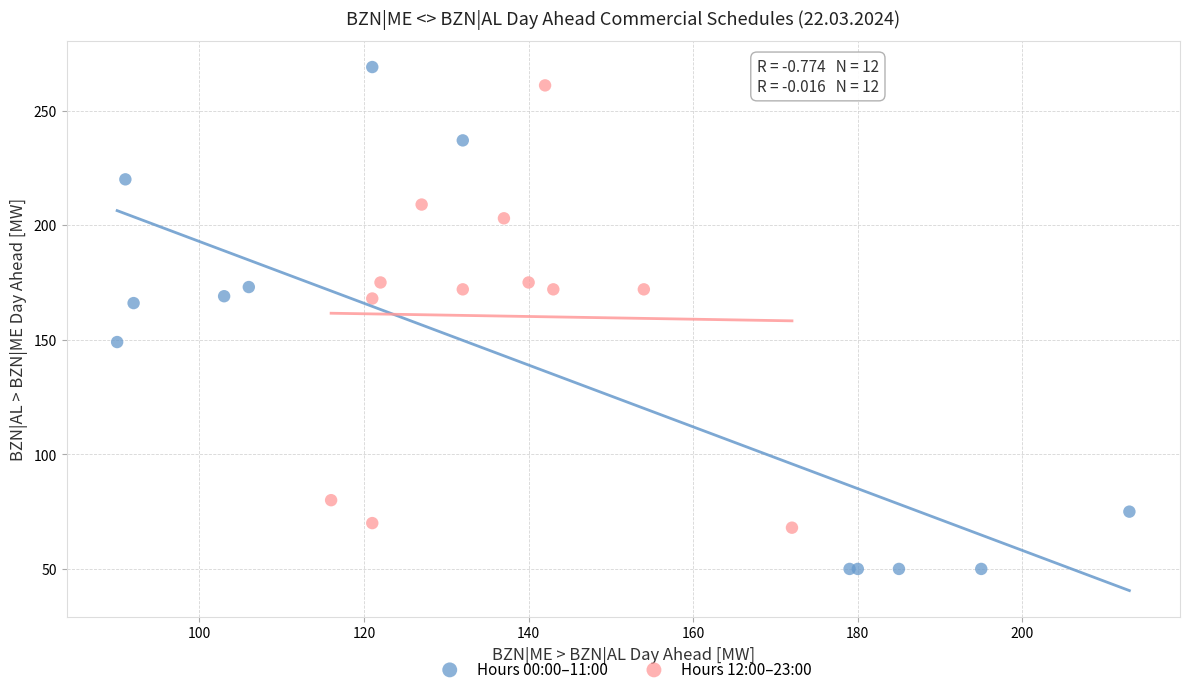

Which series has the widest spread of Y values?

Hours 00:00–11:00